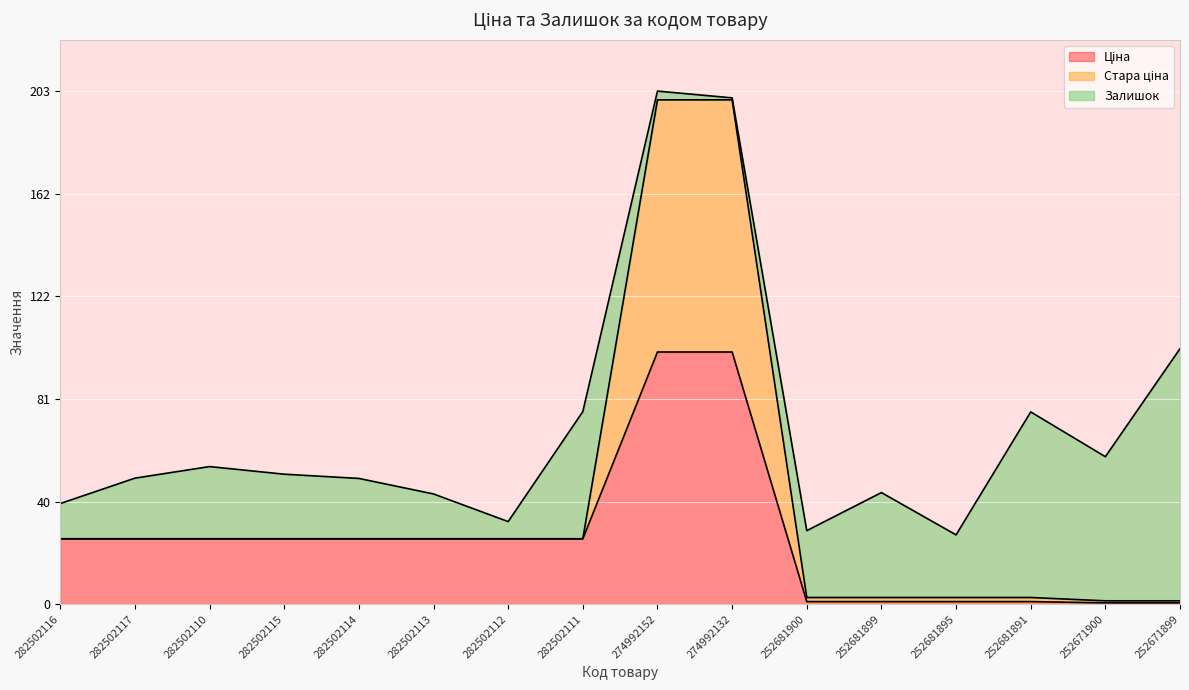

What is the total value across all series at 282502114?

49.9